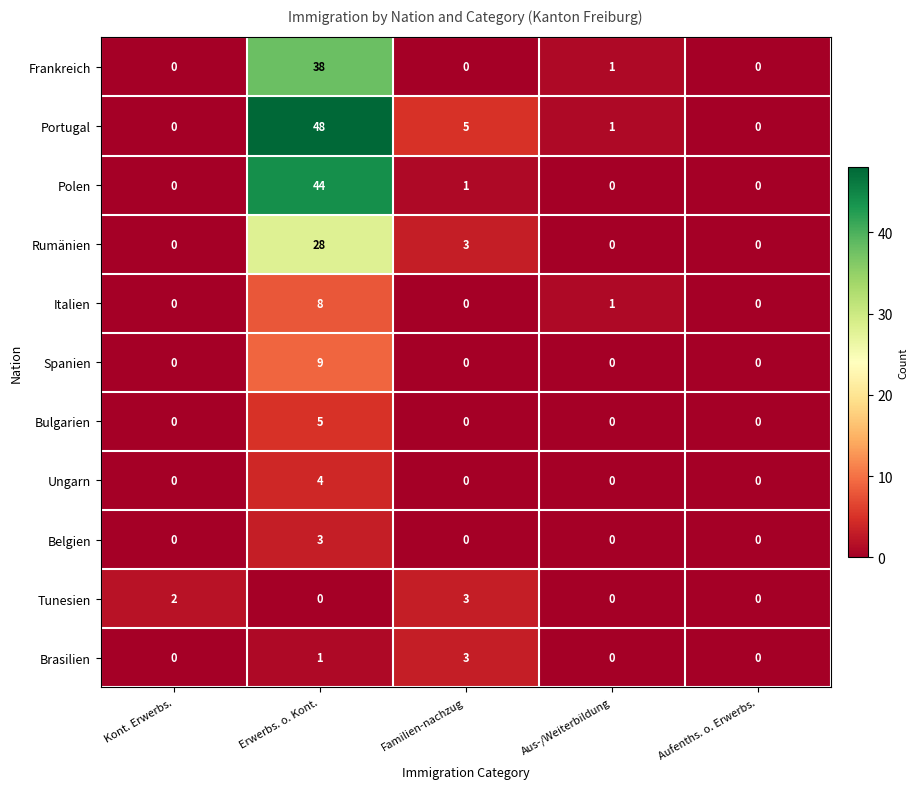

Between Kont. Erwerbs. and Aus-/Weiterbildung, which series saw the biggest shift?

Tunesien